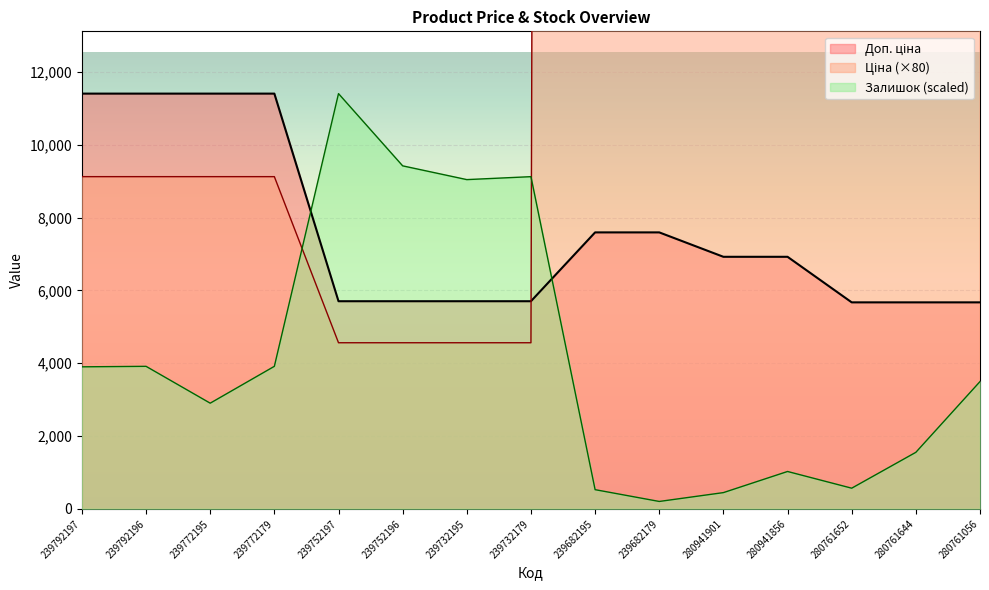

True or false: Ціна has a value of 15180.2 at 239792197.

False